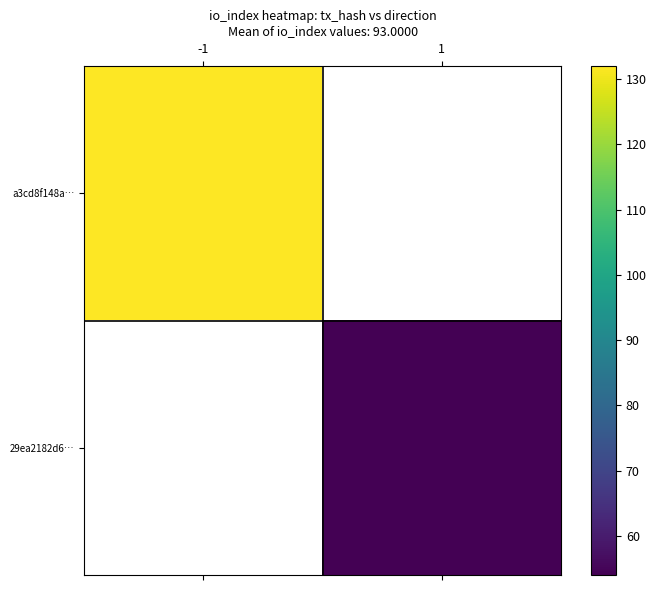

What is the total value across all series at 1?

54